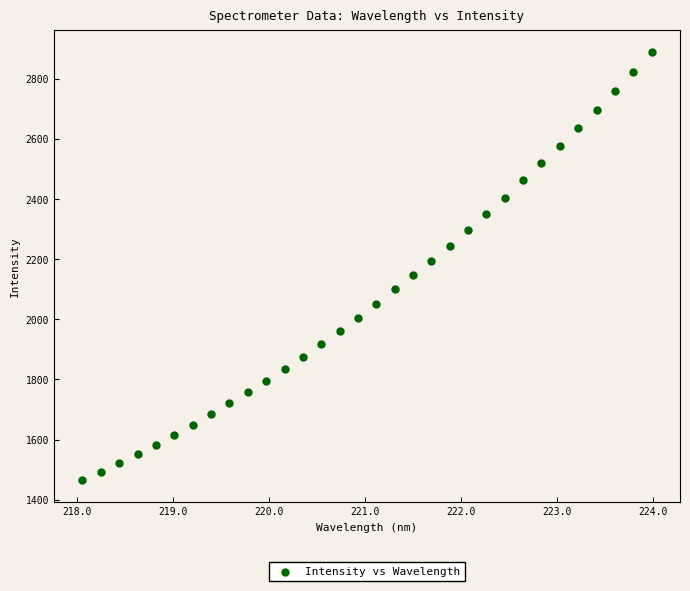

What is the range of Y values (max minus min)?

1424.3